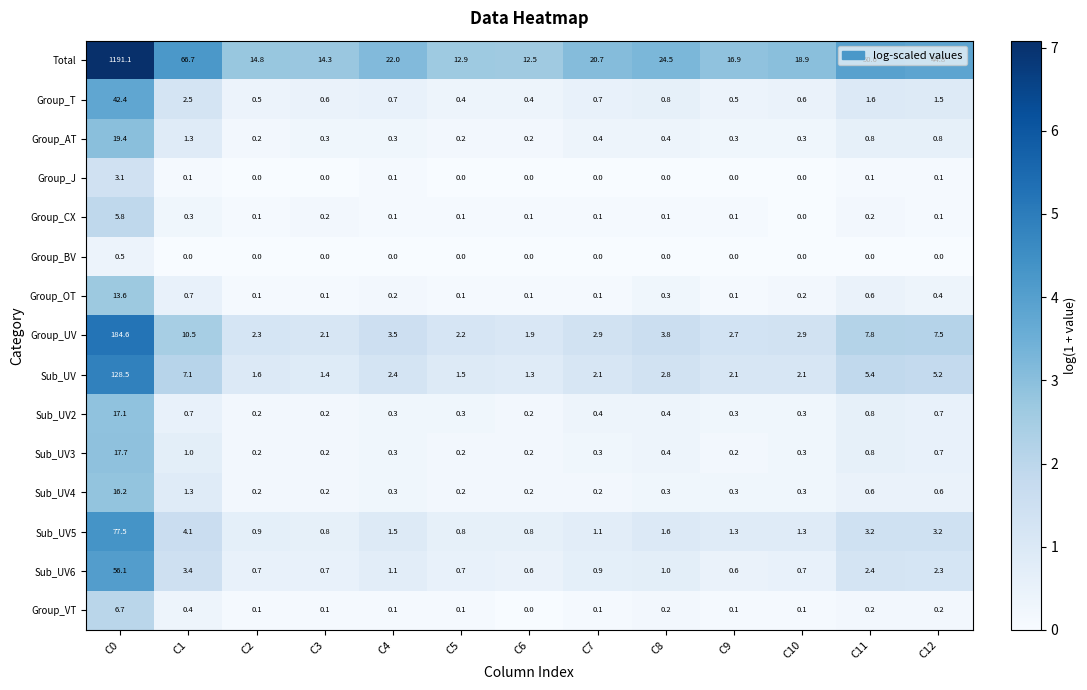

At which category is the sum across all series the highest?

C0